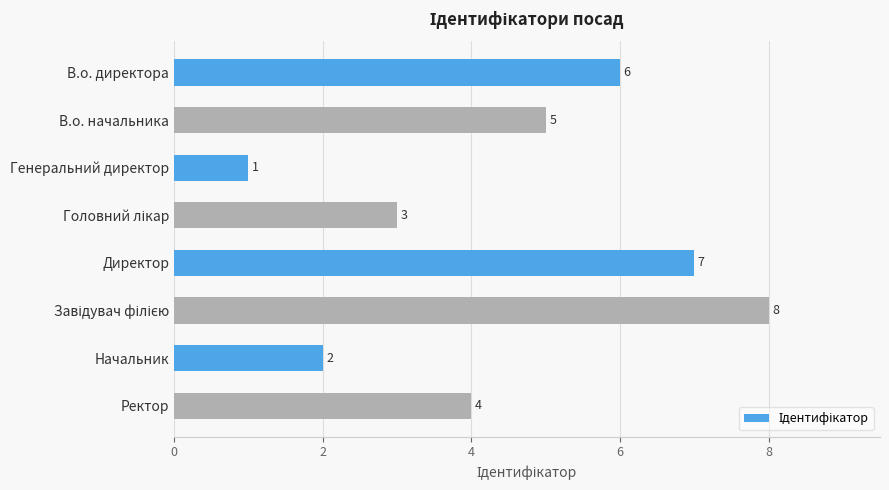

Reading top to bottom, list all the values displayed in this chart.

6	5	1	3	7	8	2	4